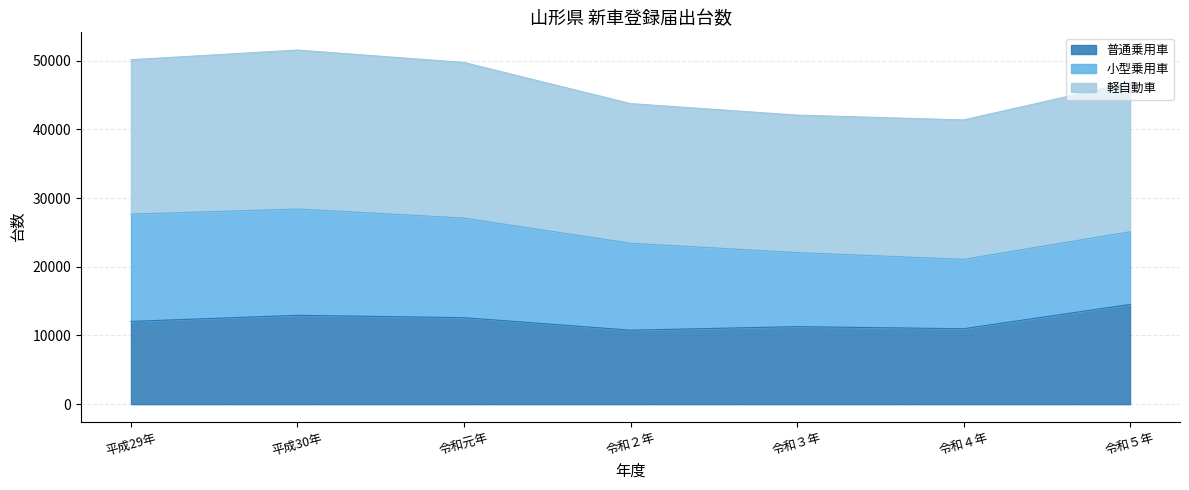

What is the highest value of the 普通乗用車 series?

14513